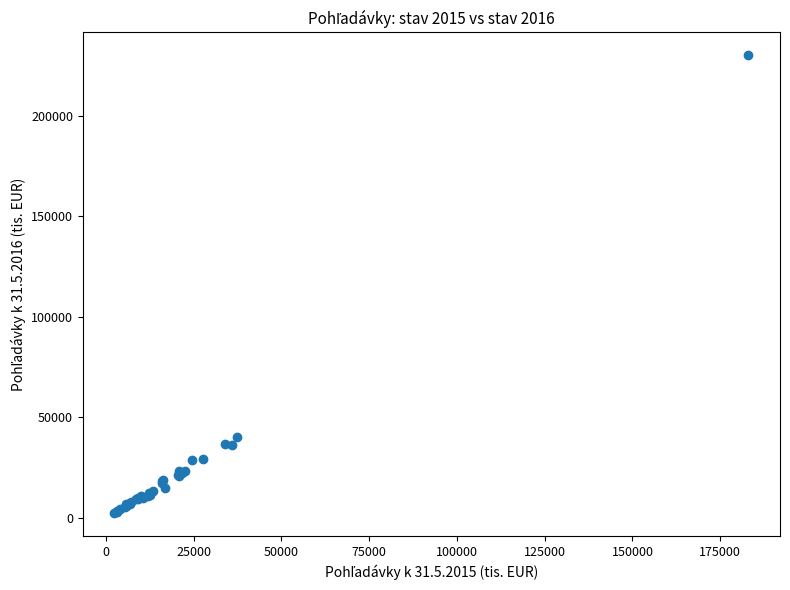

What Y value in the scatter plot is closest to 116062?

40021.5